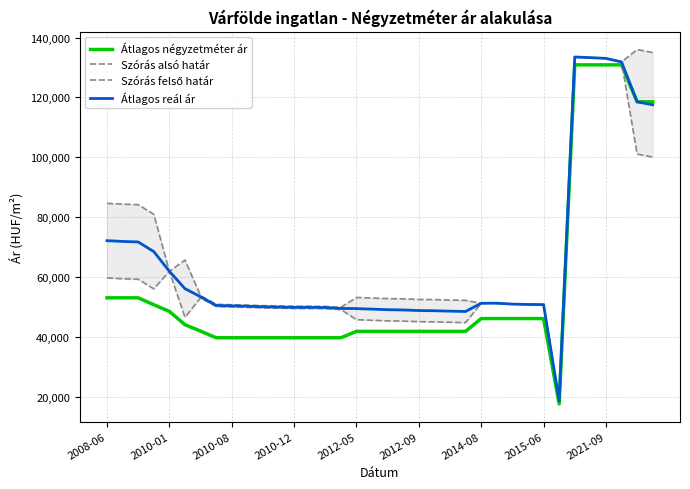

What is the minimum value for Átlagos reál ár?

18693